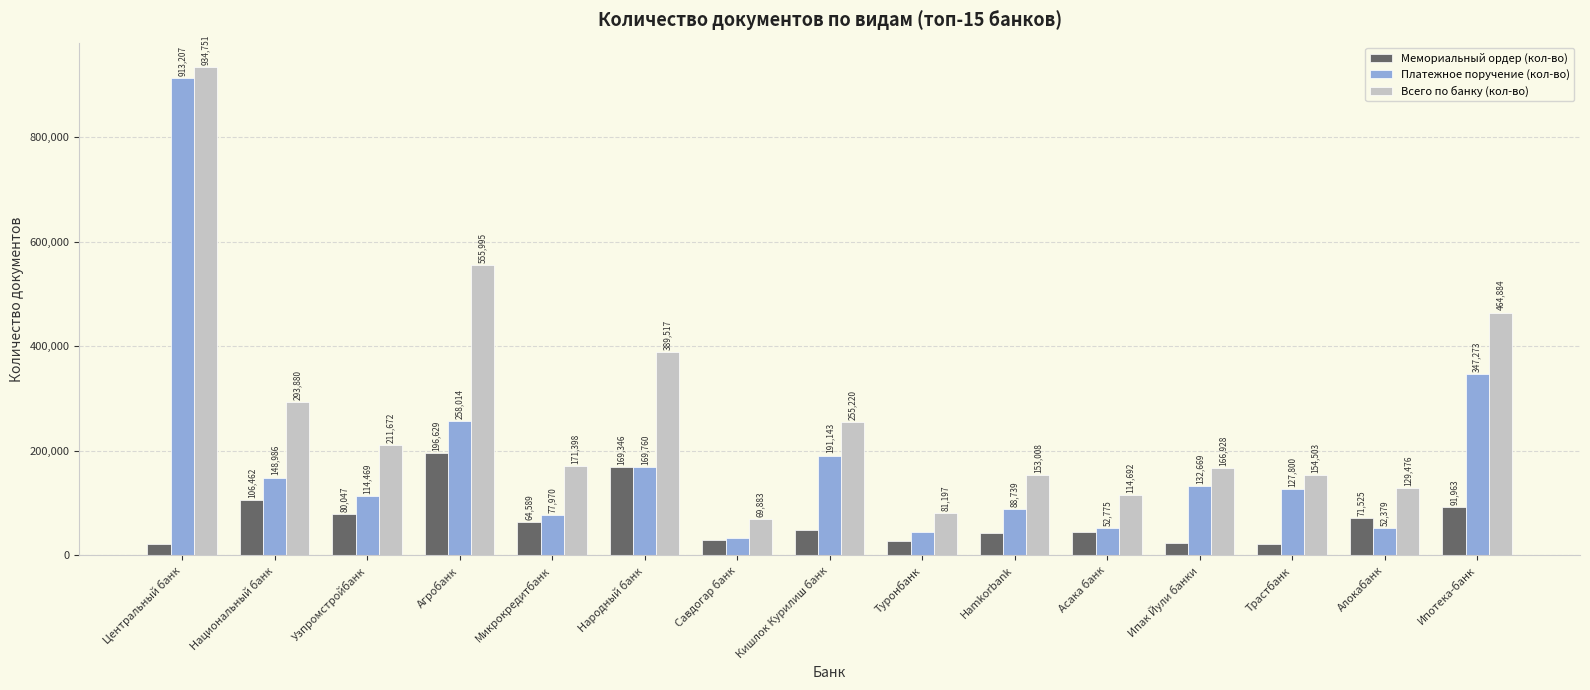

Reading left to right, transcribe all the data shown in this chart.

Мемориальный ордер (кол-во): Центральный банк=21529	Национальный банк=106462	Узпромстройбанк=80047	Агробанк=196629	Микрокредитбанк=64589	Народный банк=169346	Савдогар банк=29150	Кишлок Курилиш банк=49251	Туронбанк=28024	Hamkorbank=43760	Асака банк=44618	Ипак Йули банки=24342	Трастбанк=21368	Алокабанк=71525	Ипотека-банк=91963
Платежное поручение (кол-во): Центральный банк=913207	Национальный банк=148986	Узпромстройбанк=114469	Агробанк=258014	Микрокредитбанк=77970	Народный банк=169760	Савдогар банк=32945	Кишлок Курилиш банк=191143	Туронбанк=44705	Hamkorbank=88739	Асака банк=52775	Ипак Йули банки=132669	Трастбанк=127800	Алокабанк=52379	Ипотека-банк=347273
Всего по банку (кол-во): Центральный банк=934751	Национальный банк=293880	Узпромстройбанк=211672	Агробанк=555995	Микрокредитбанк=171398	Народный банк=389517	Савдогар банк=69883	Кишлок Курилиш банк=255220	Туронбанк=81197	Hamkorbank=153008	Асака банк=114692	Ипак Йули банки=166928	Трастбанк=154503	Алокабанк=129476	Ипотека-банк=464884